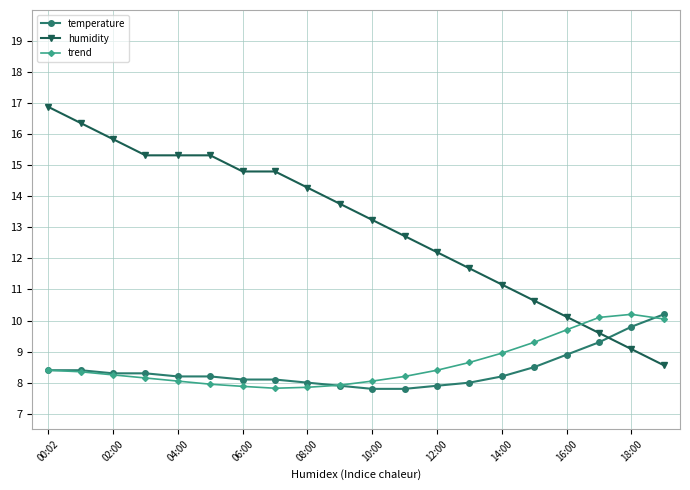

After their last crossing, which series has the higher values: humidity or trend?

trend